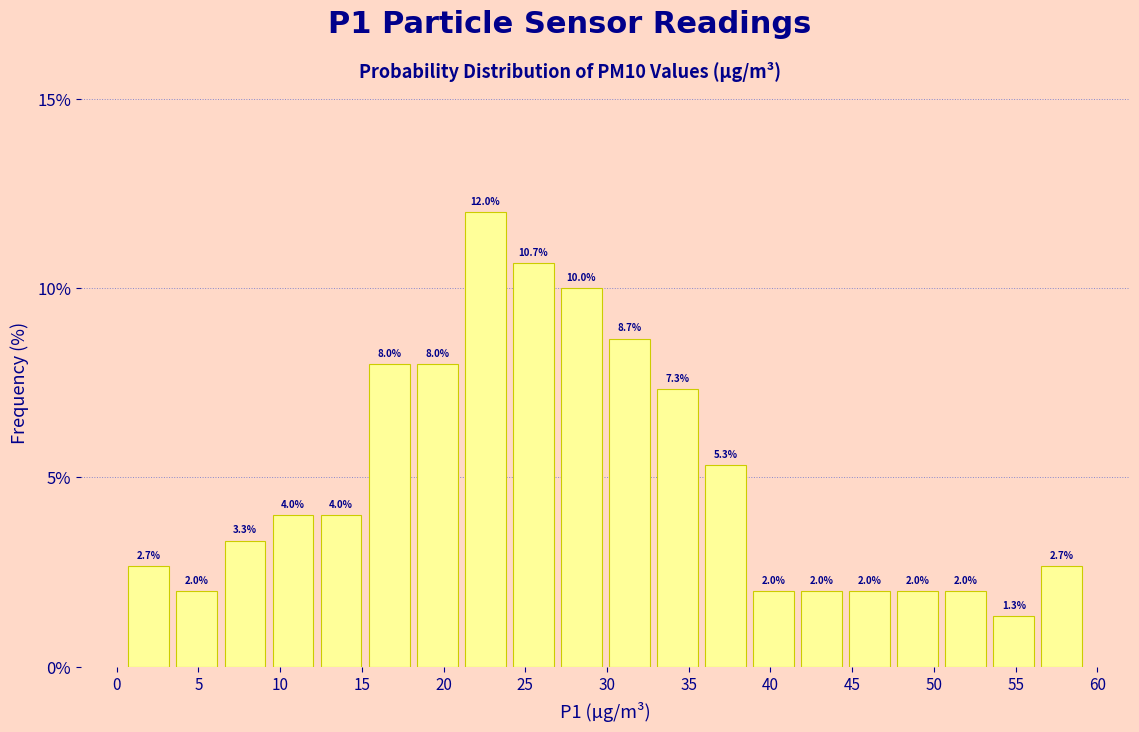

Reading left to right, list every bar in this chart as the range it spans on the x-axis followed by its height. The bar edges are not printed on the chart, so give them approximately, as read against the axis.

0.5 to 3.5: 2.7
3.5 to 6.5: 2.0
6.5 to 9.5: 3.3
9.5 to 12.5: 4.0
12.5 to 15.0: 4.0
15.0 to 18.0: 8.0
18.0 to 21.0: 8.0
21.0 to 24.0: 12.0
24.0 to 27.0: 10.7
27.0 to 30.0: 10.0
30.0 to 33.0: 8.7
33.0 to 36.0: 7.3
36.0 to 38.5: 5.3
38.5 to 41.5: 2.0
41.5 to 44.5: 2.0
44.5 to 47.5: 2.0
47.5 to 50.5: 2.0
50.5 to 53.5: 2.0
53.5 to 56.5: 1.3
56.5 to 59.5: 2.7